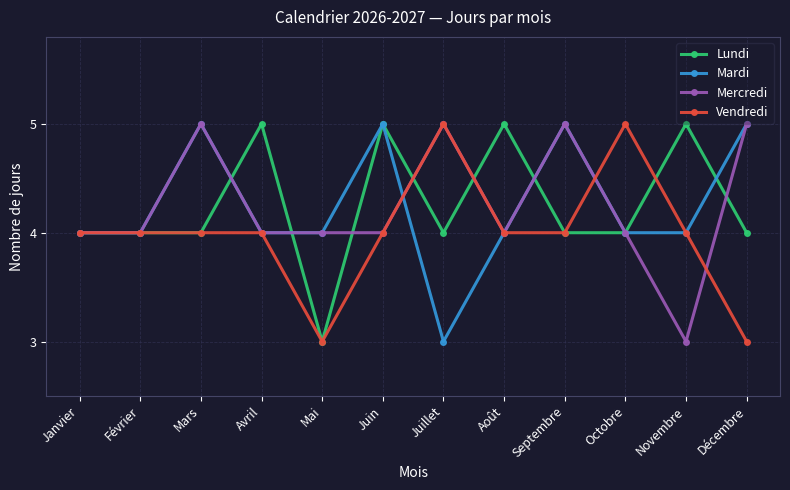

How many interior local peaks does the Mardi series have?

3